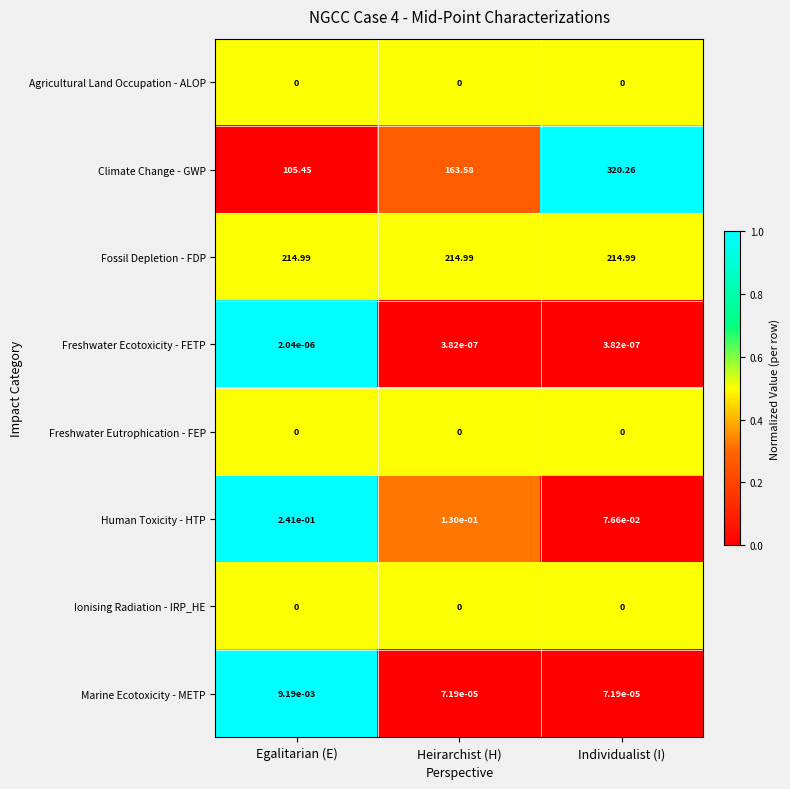

Is the value of Freshwater Eutrophication - FEP at Heirarchist (H) greater than the value of Fossil Depletion - FDP at Egalitarian (E)?

No